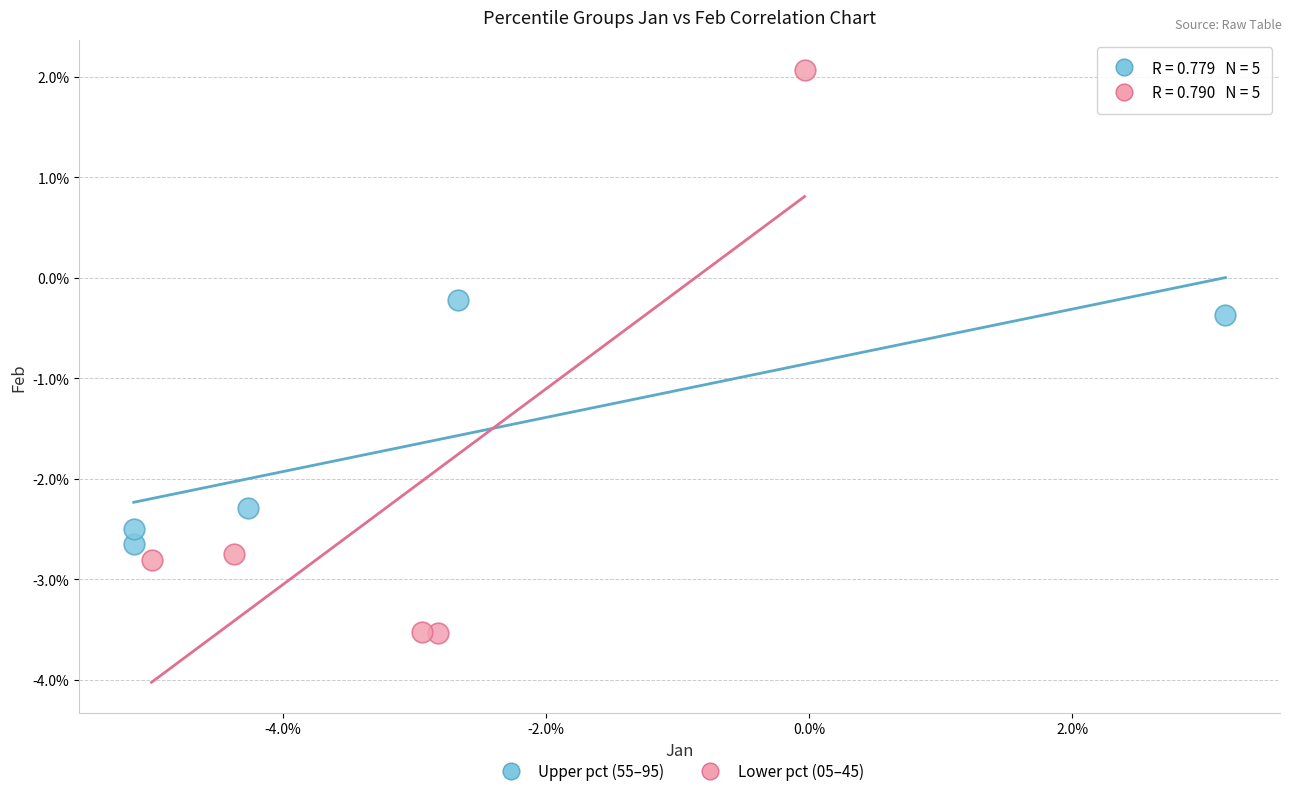

Which series has the widest spread of Y values?

Lower pct (05–45)